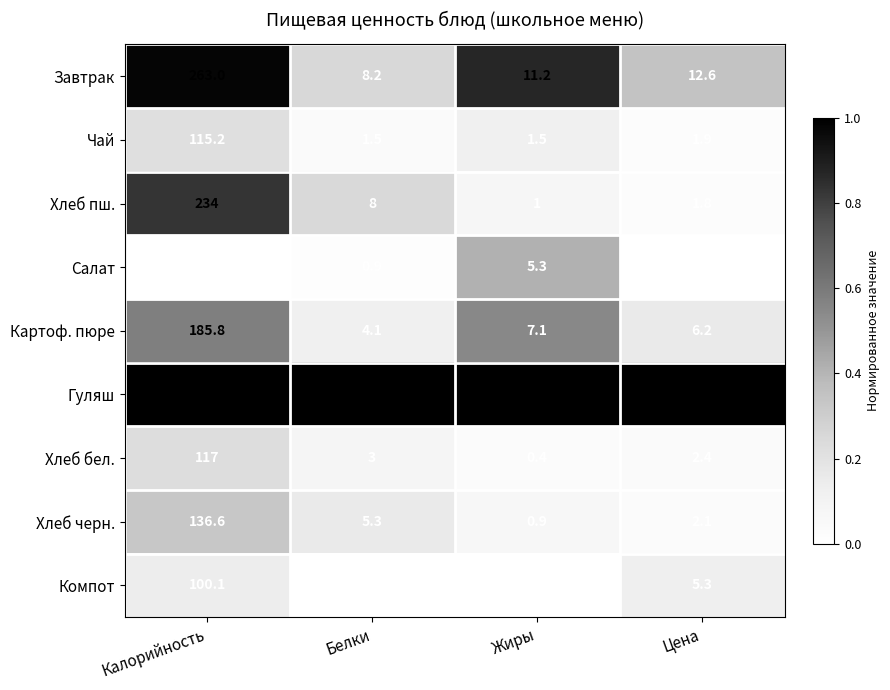

Count the number of categories in the chart.

4